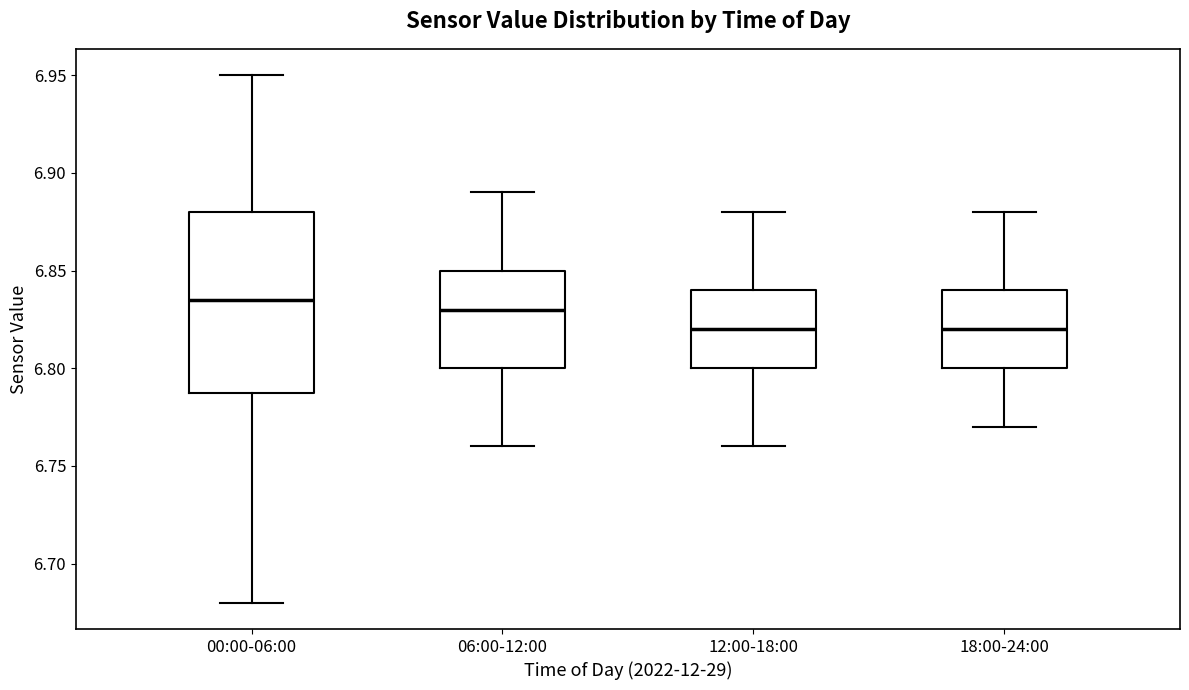

Where does the lower whisker of the box for 00:00-06:00 end on the y-axis? The values are not printed on the chart, so give them approximately, as read against the axis.

6.680